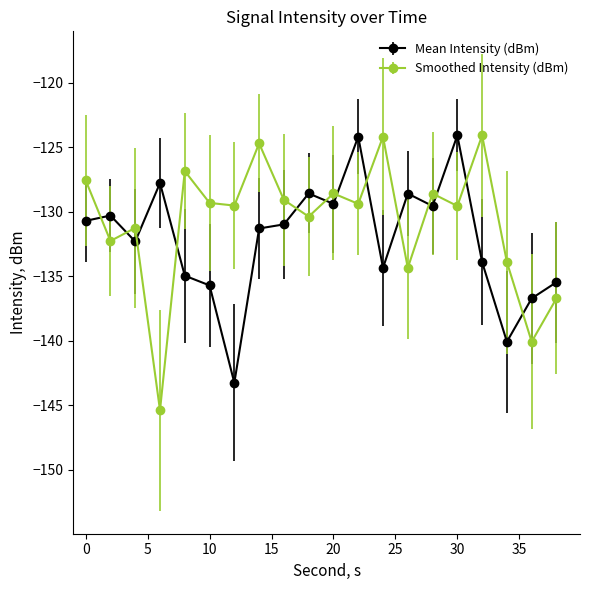

Does the chart display data point markers on the line(s)?

Yes